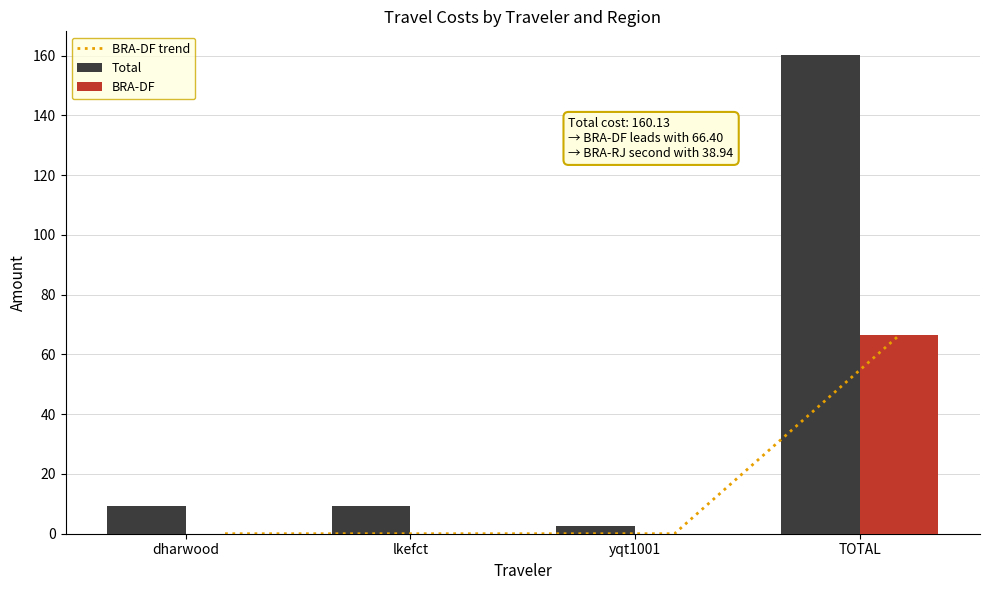

What is the value of the Total bar at the 3rd from the left?

2.6